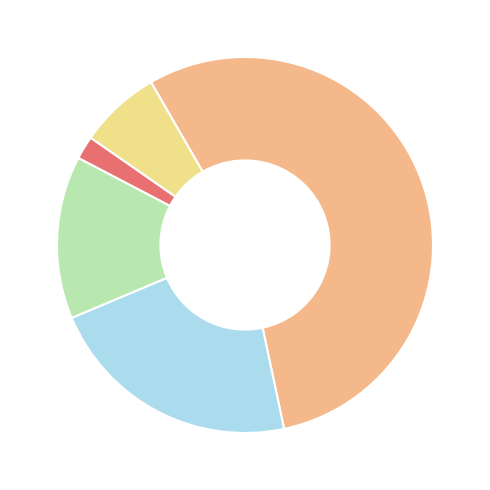

Does any single category account for the majority?

Yes